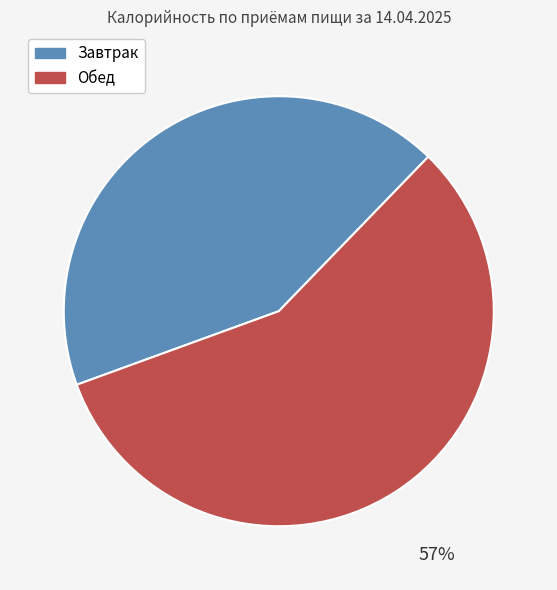

How many segments does this pie chart have?

2